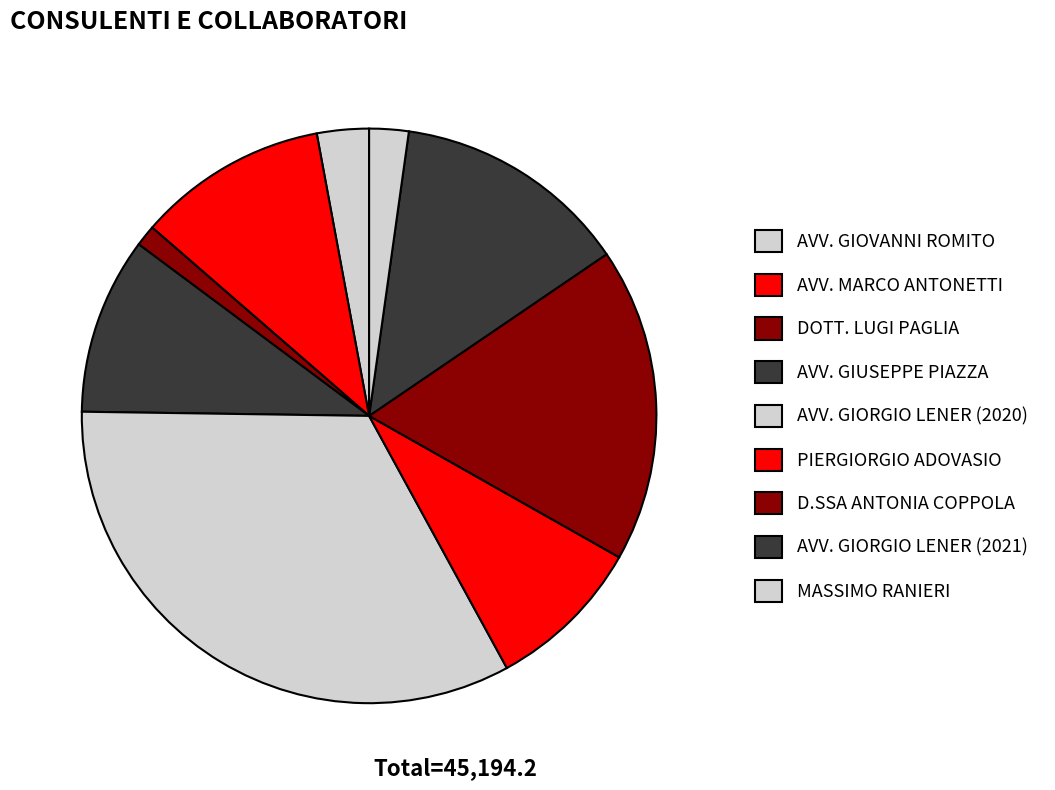

Which category has the biggest portion of the pie?

AVV. GIORGIO LENER (2020)